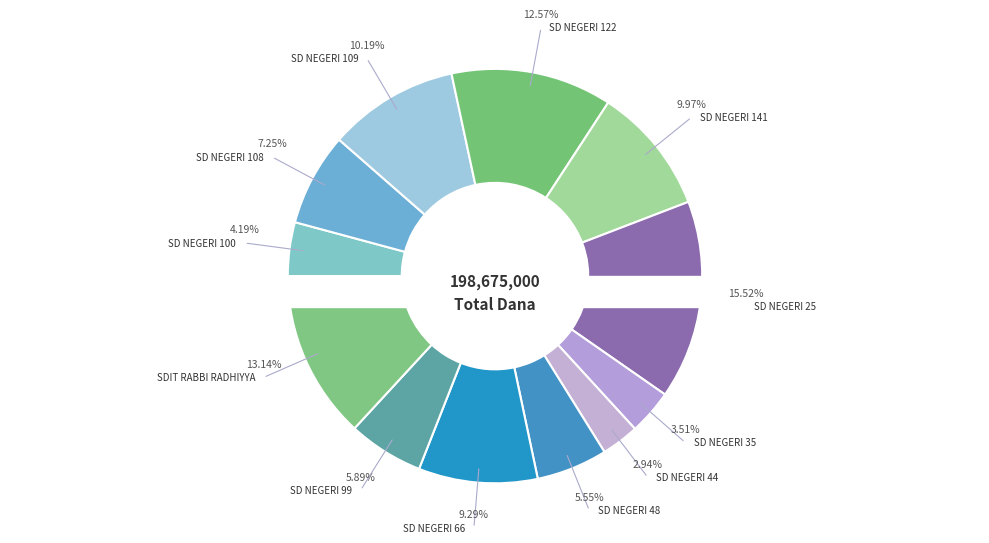

Between SDIT RABBI RADHIYYA and SD NEGERI 35, which is larger?

SDIT RABBI RADHIYYA